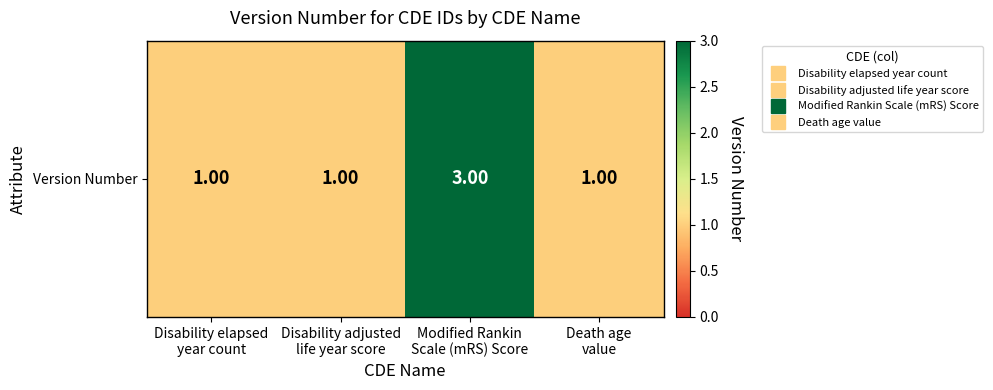

How many values are between 1 and 3?

4